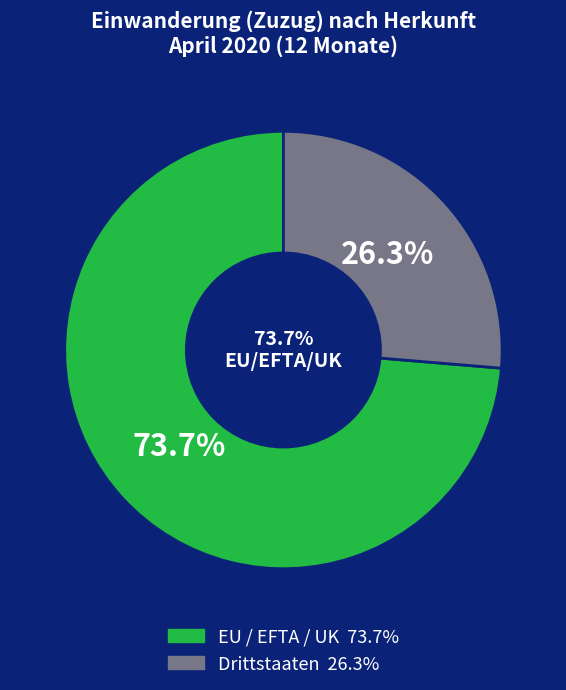

Which slice represents more than half of the pie?

EU / EFTA / UK